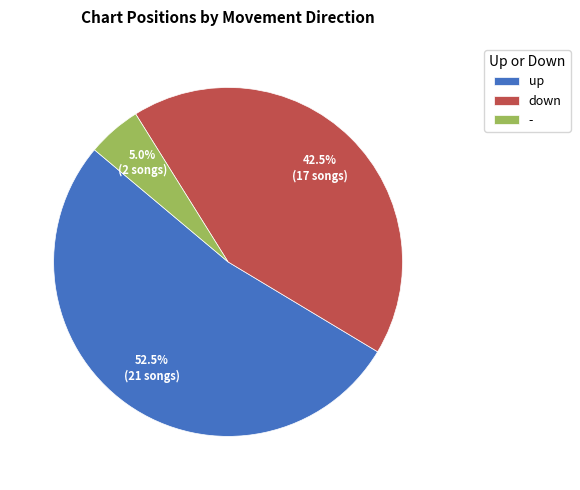

To the nearest percent, what is the average slice percentage?

33%